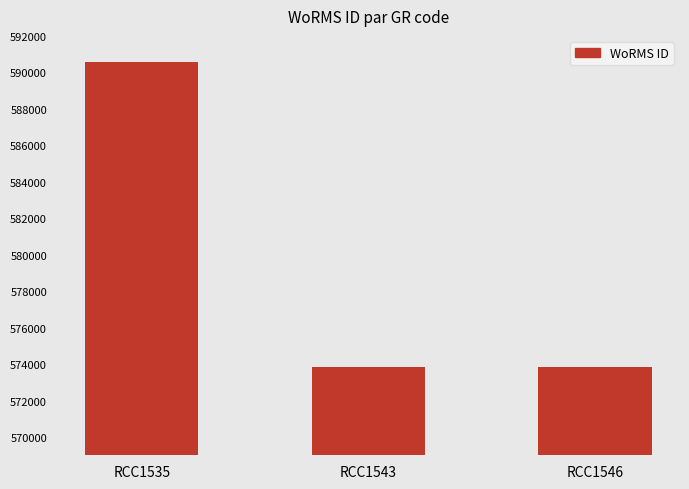

How many bars are there in total?

3